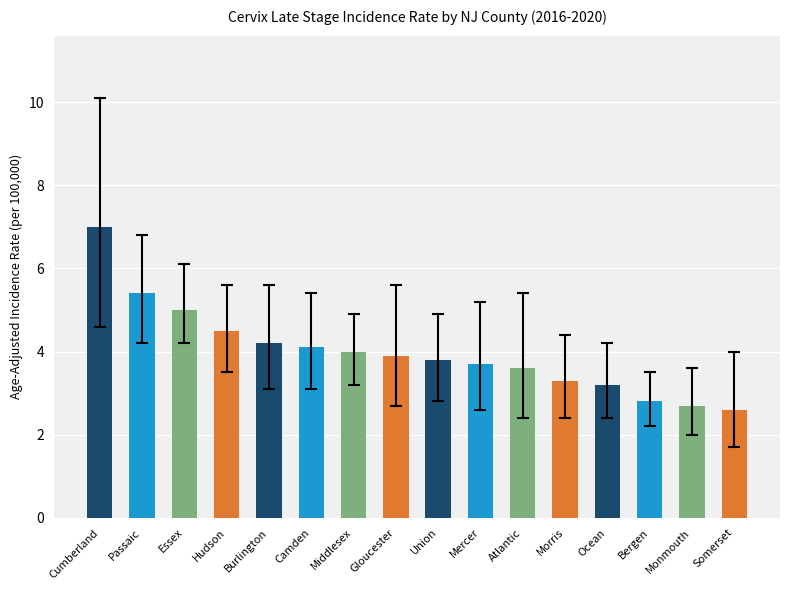

Count the number of data series in this chart.

1